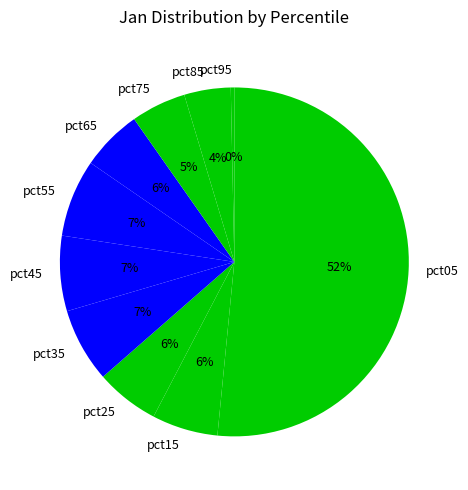

How many segments does this pie chart have?

10